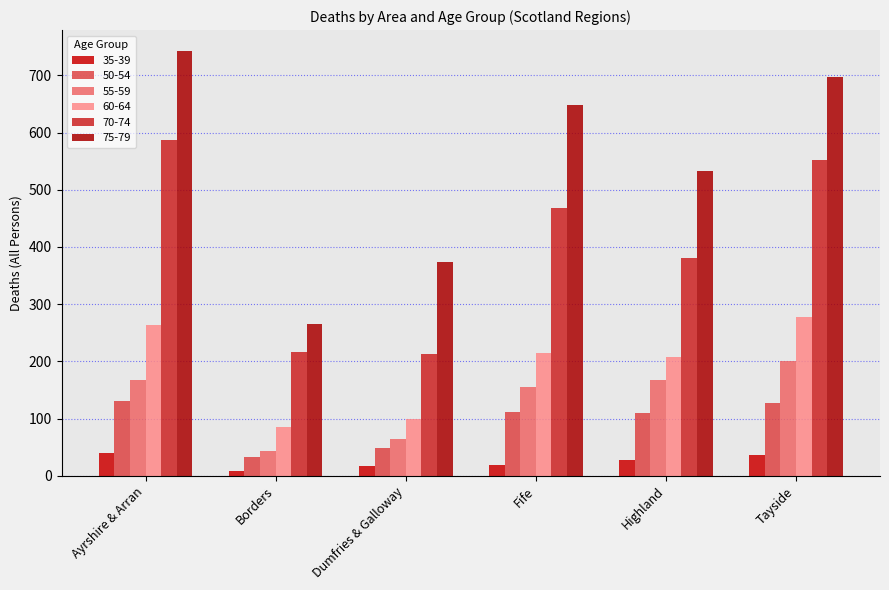

List the labels in order of 60-64 value, largest first.

Tayside, Ayrshire & Arran, Fife, Highland, Dumfries & Galloway, Borders